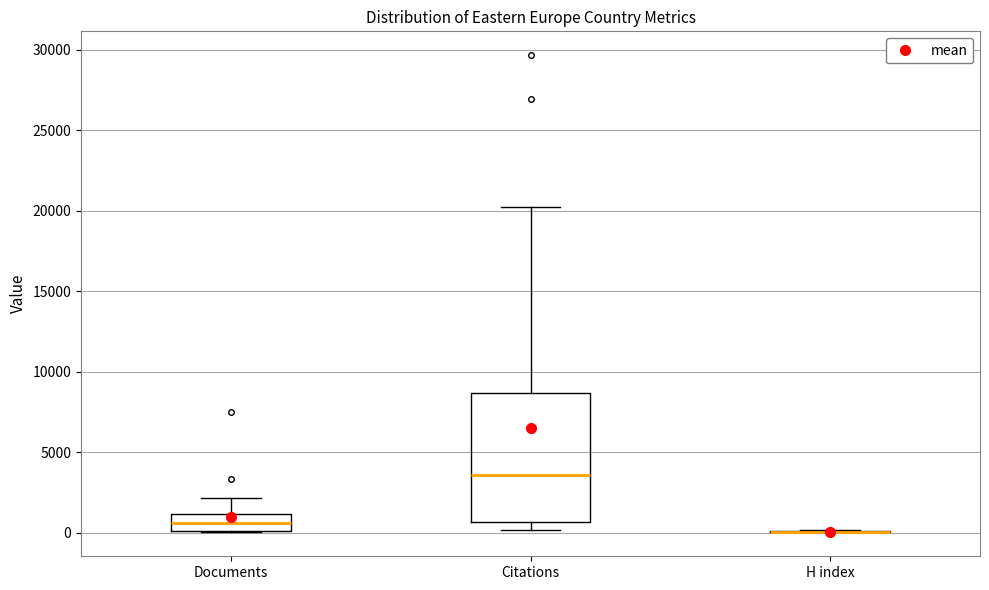

Reading left to right, transcribe this box plot: for each box, give where its median line is, the range the box spans, and where its two whiskers end, as read against the y-axis. The values are not printed on the chart, so give them approximately, as read against the axis.

Documents: median 500, box 0 to 1000, whiskers 0 to 2000
Citations: median 3500, box 500 to 8500, whiskers 0 to 20000
H index: box collapsed to a line at 0, whiskers 0 to 0